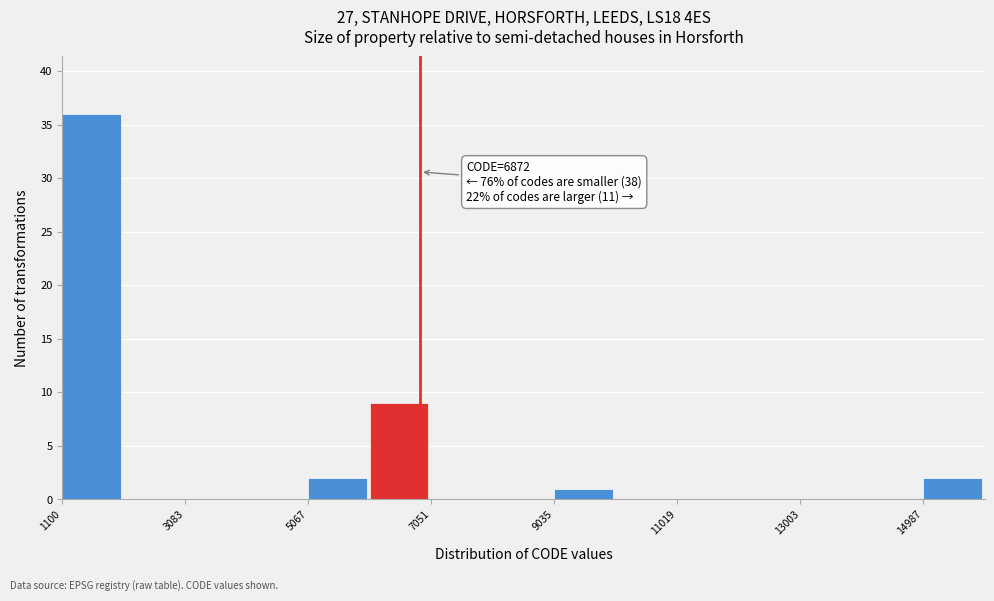

Over which range of the x-axis is the bar tallest?

1200 to 2000